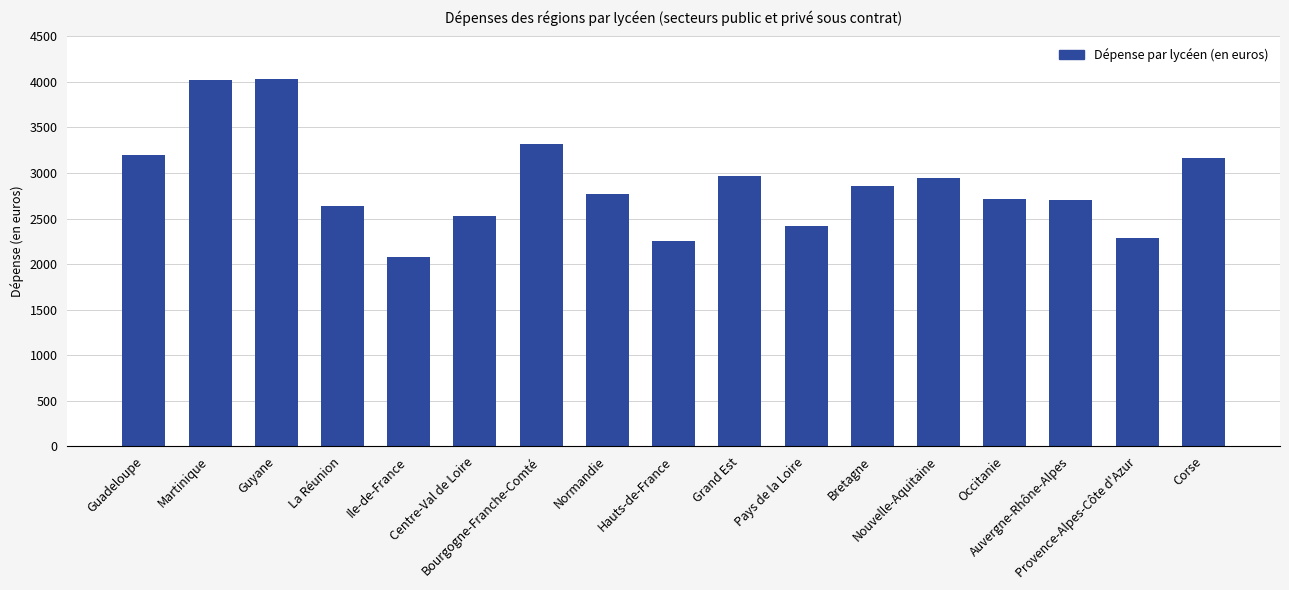

The chart shows a value of 638.9 at Pays de la Loire. True or false?

False